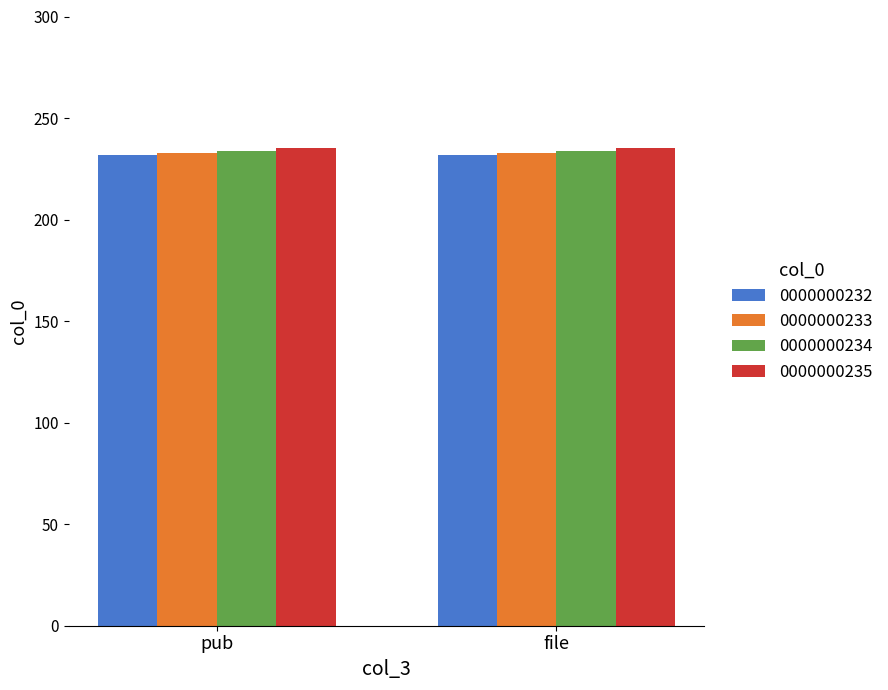

The 0000000233 series shows 123 at pub. True or false?

False